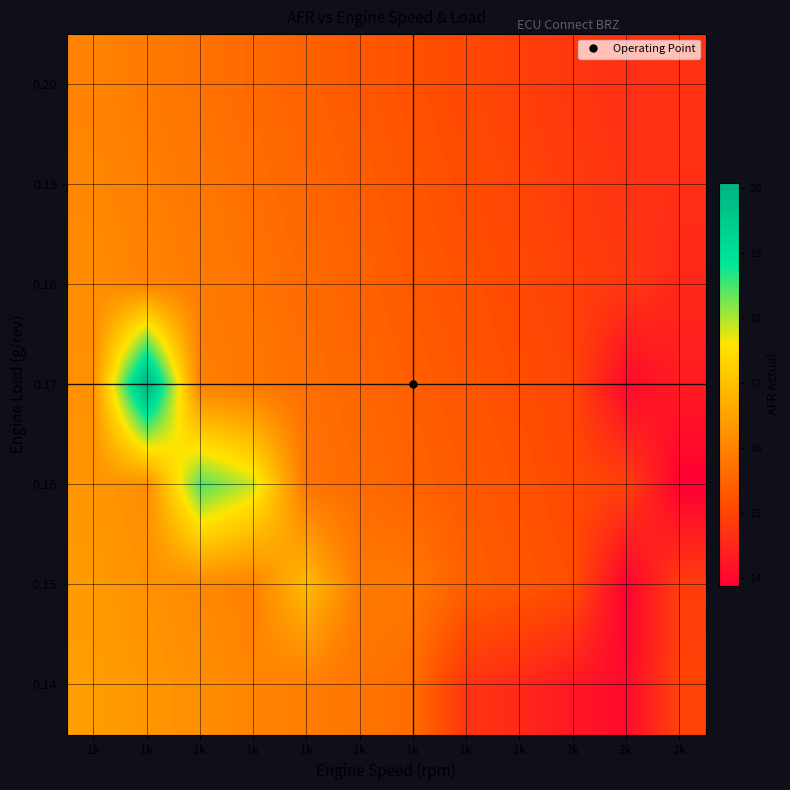

What is the greatest value displayed?

20.1